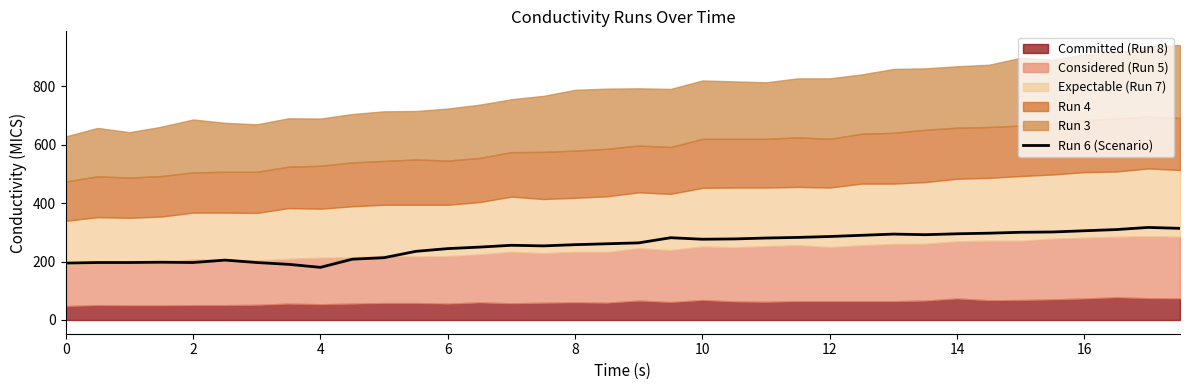

Reading left to right, list all the values displayed in this chart.

194.5	196.5	196.5	197.6	196.5	204.8	196.5	190.3	180.0	207.9	213.1	234.8	244.1	249.3	255.5	253.4	257.6	260.7	263.8	281.4	276.2	277.2	280.3	282.4	285.5	289.6	293.8	291.7	294.8	296.9	300.0	301.0	305.2	309.3	316.5	313.4